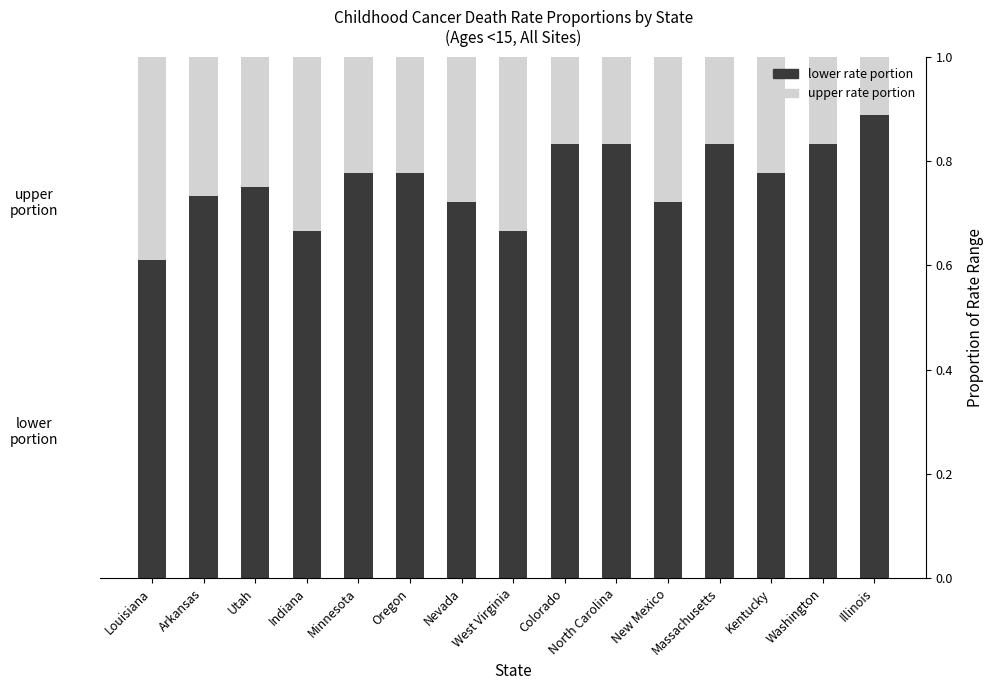

How many lower rate portion values are between 0 and 1?

15